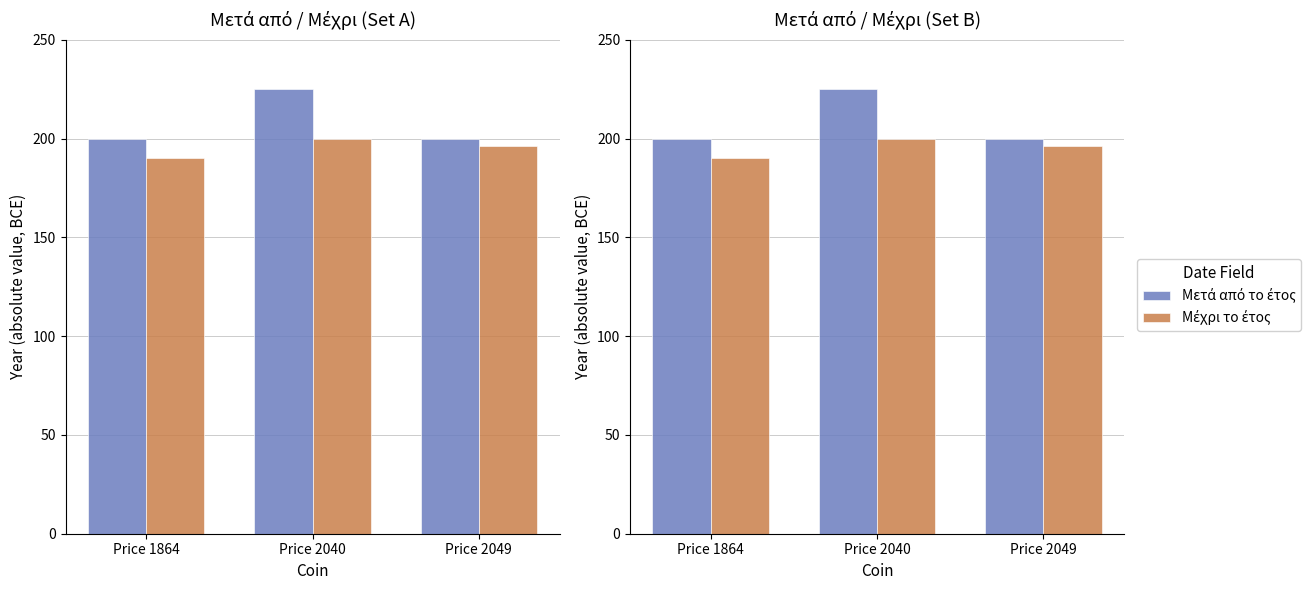

Which series has the widest spread of values?

Μετά από το έτος